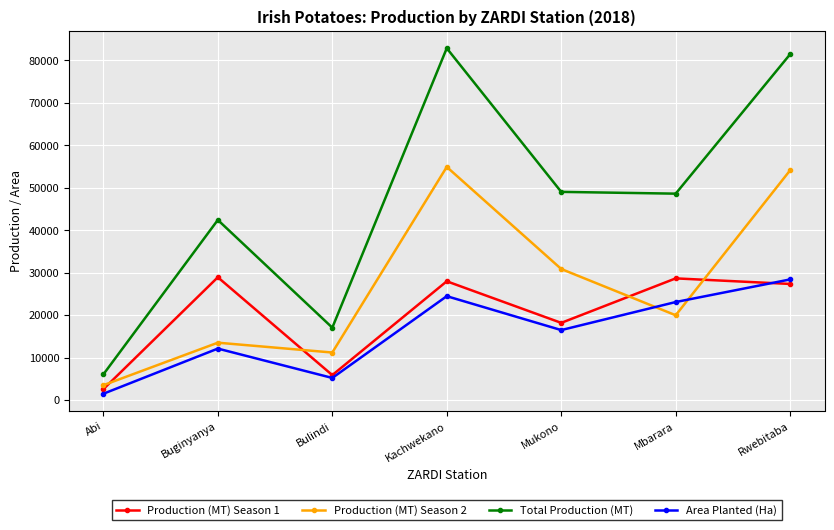

What is the difference between the Total Production (MT) values at Abi and Kachwekano?

76777